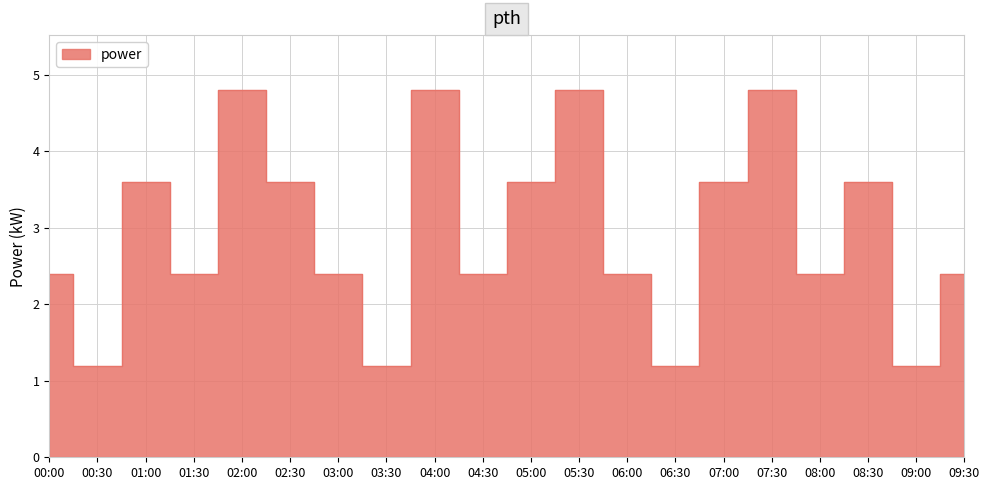

What is the difference between the values at 06:30 and 09:30?

1.2